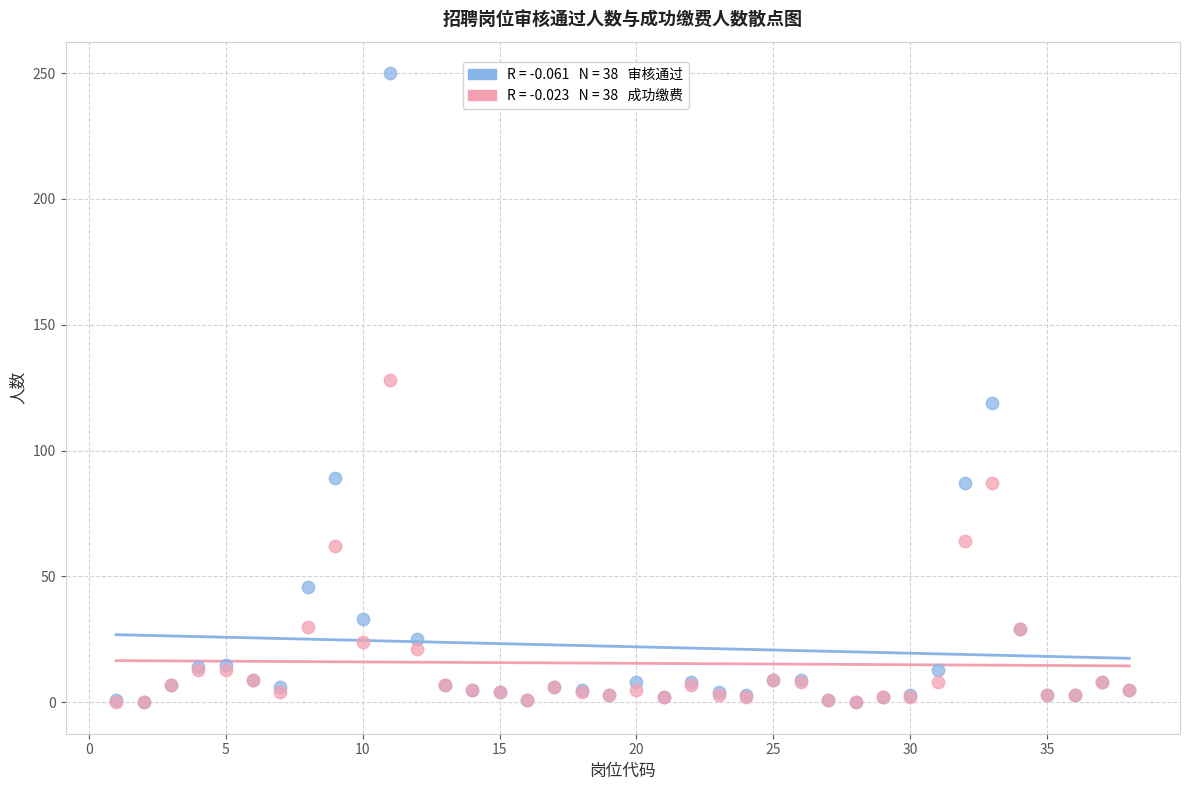

Across all series, what Y value is closest to 125?

128